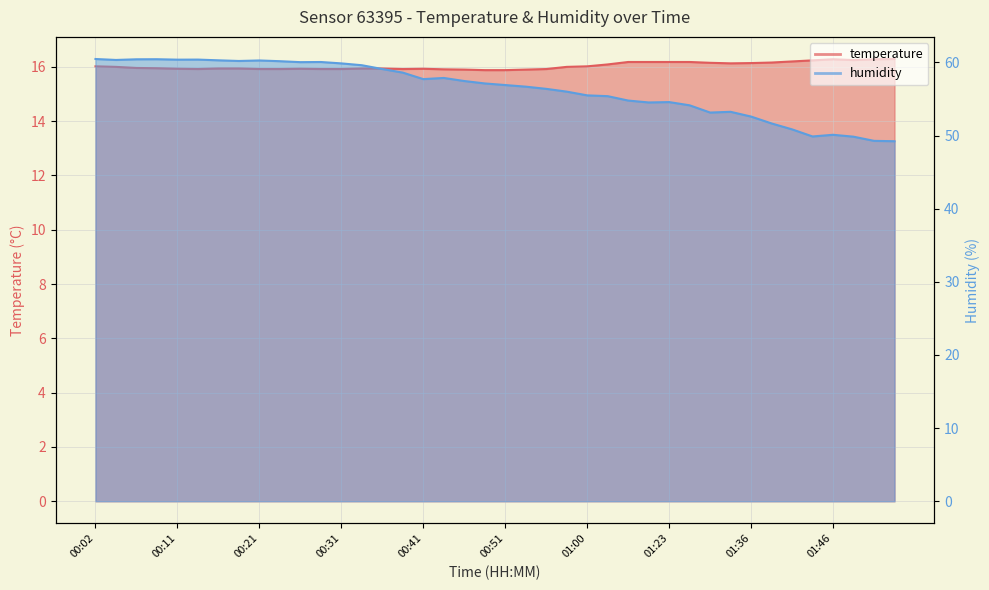

What is the sum of all humidity values?

2255.3